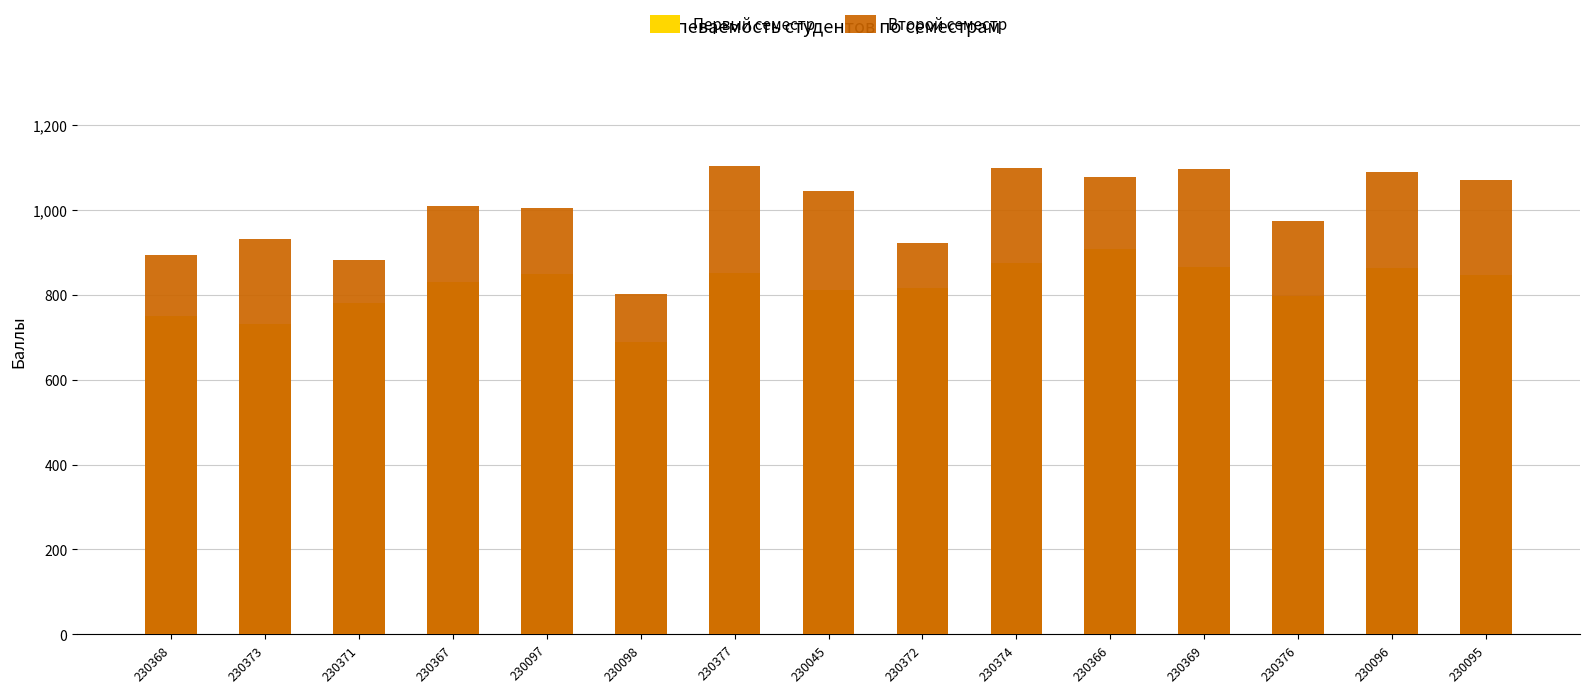

Which has a higher value, 230377 or 230045?

230377